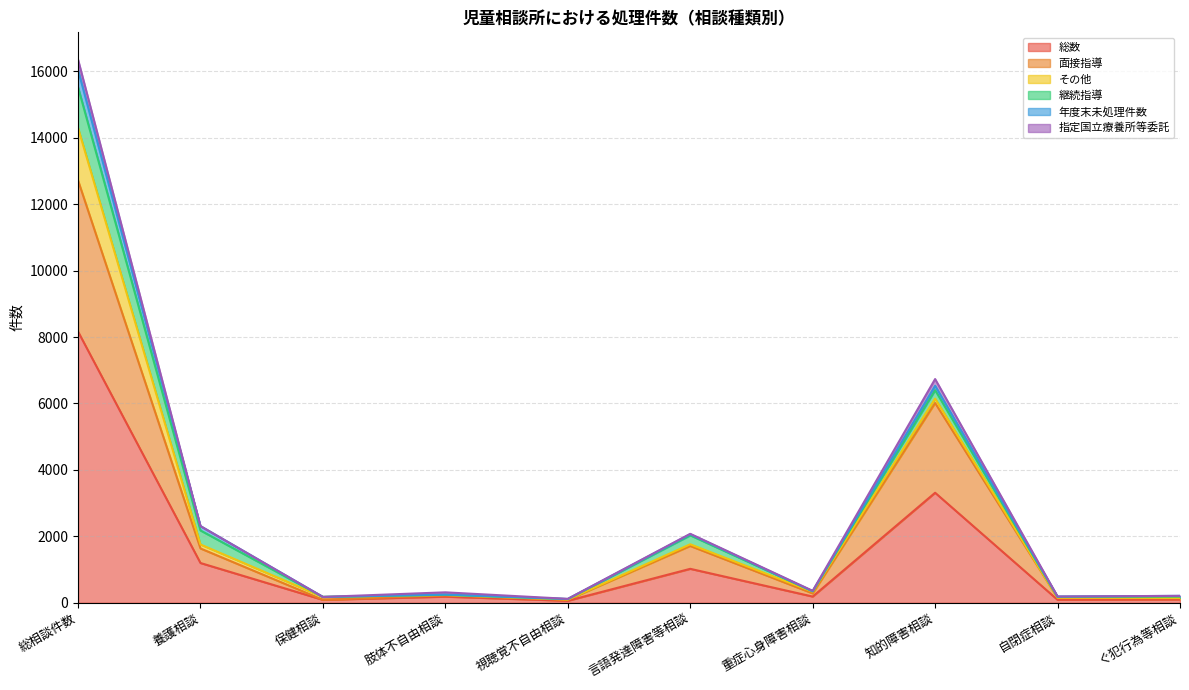

Reading left to right, transcribe all the data shown in this chart.

総数: 総相談件数=8165	養護相談=1197	保健相談=88	肢体不自由相談=184	視聴覚不自由相談=60	言語発達障害等相談=1022	重症心身障害相談=187	知的障害相談=3312	自閉症相談=89	ぐ犯行為等相談=99
面接指導: 総相談件数=4553	養護相談=438	保健相談=3	肢体不自由相談=41	視聴覚不自由相談=30	言語発達障害等相談=688	重症心身障害相談=95	知的障害相談=2702	自閉症相談=60	ぐ犯行為等相談=36
その他: 総相談件数=1580	養護相談=120	保健相談=84	肢体不自由相談=8	視聴覚不自由相談=6	言語発達障害等相談=51	重症心身障害相談=51	知的障害相談=131	自閉症相談=4	ぐ犯行為等相談=11
継続指導: 総相談件数=1227	養護相談=422	保健相談=1	肢体不自由相談=6	視聴覚不自由相談=15	言語発達障害等相談=270	重症心身障害相談=11	知的障害相談=256	自閉症相談=23	ぐ犯行為等相談=38
年度末未処理件数: 総相談件数=518	養護相談=131	保健相談=0	肢体不自由相談=8	視聴覚不自由相談=2	言語発達障害等相談=33	重症心身障害相談=4	知的障害相談=131	自閉症相談=11	ぐ犯行為等相談=24
指定国立療養所等委託: 総相談件数=312	養護相談=0	保健相談=0	肢体不自由相談=67	視聴覚不自由相談=5	言語発達障害等相談=12	重症心身障害相談=12	知的障害相談=203	自閉症相談=2	ぐ犯行為等相談=0